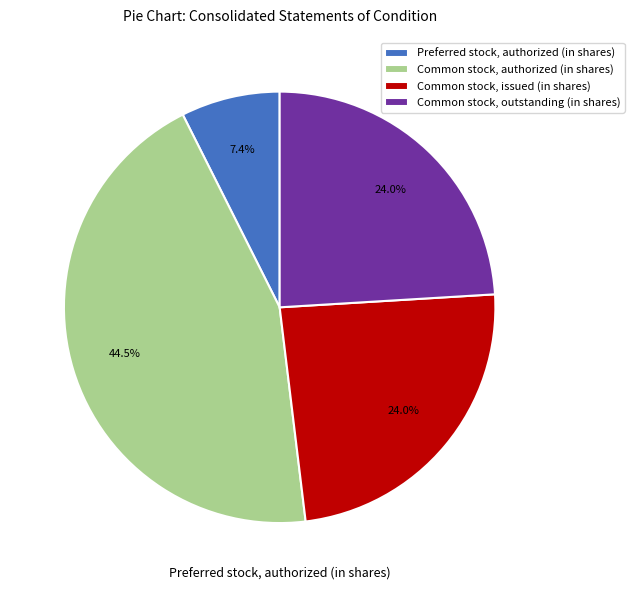

To the nearest percent, what percentage of the pie is Common stock, outstanding (in shares)?

24%